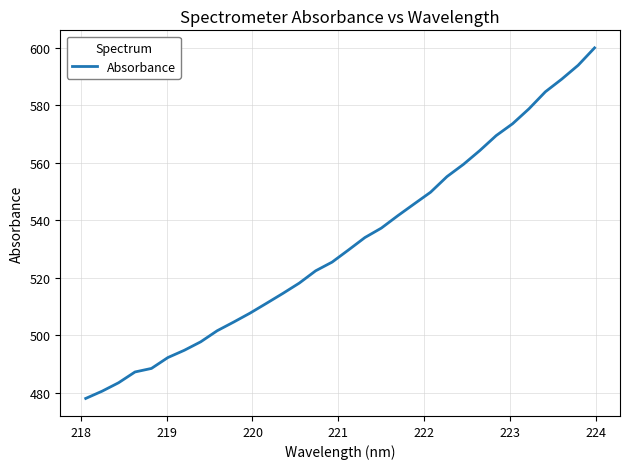

What is the smallest value displayed?

478.0